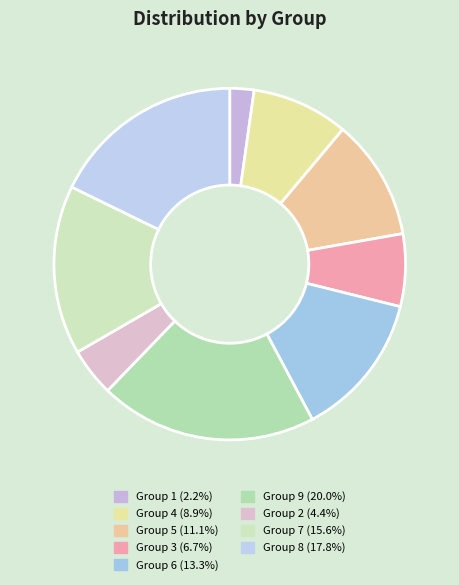

How many slices are in this pie chart?

9